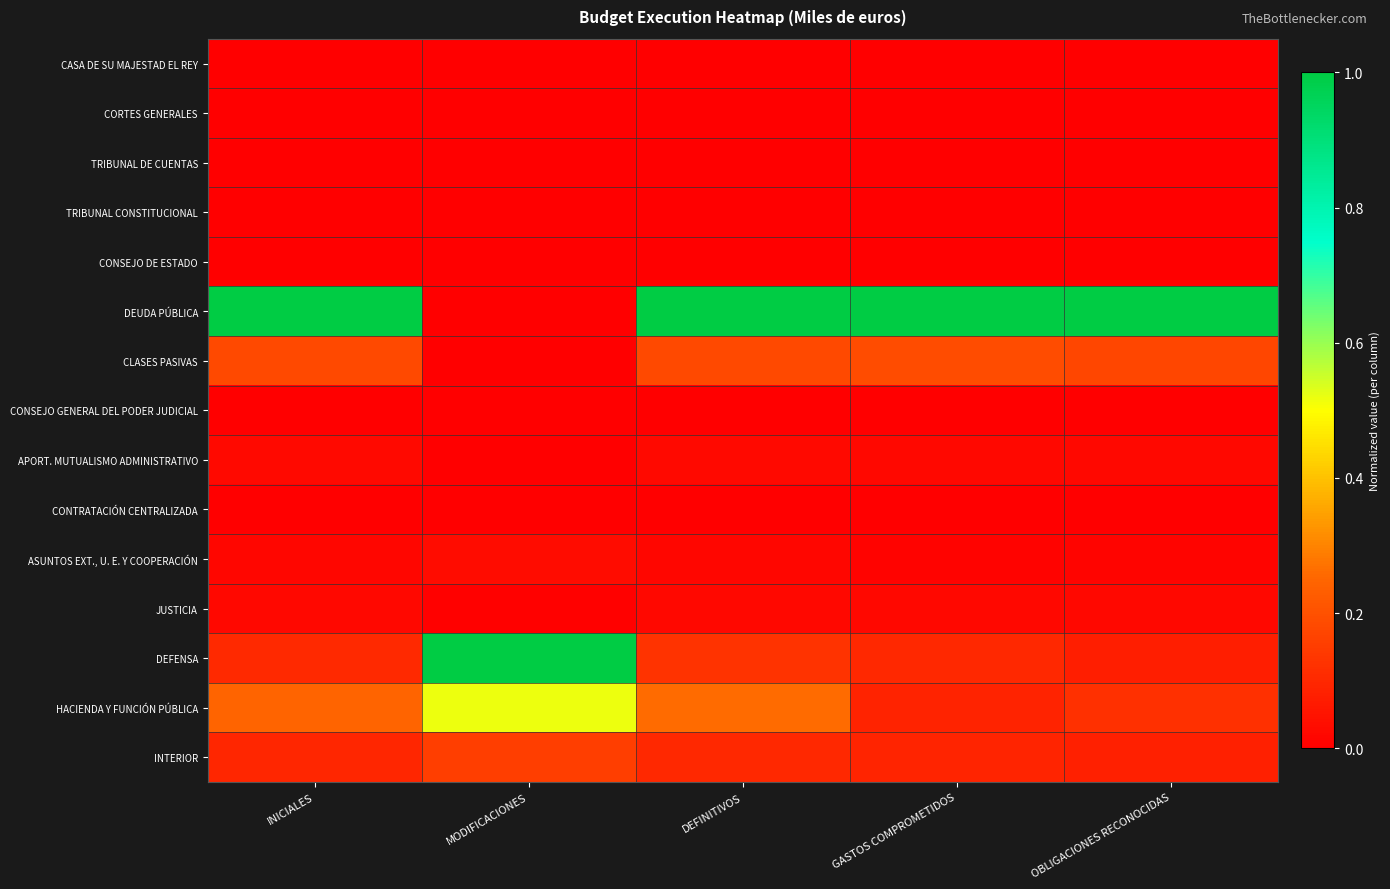

Which has a higher value, MODIFICACIONES or OBLIGACIONES RECONOCIDAS?

MODIFICACIONES